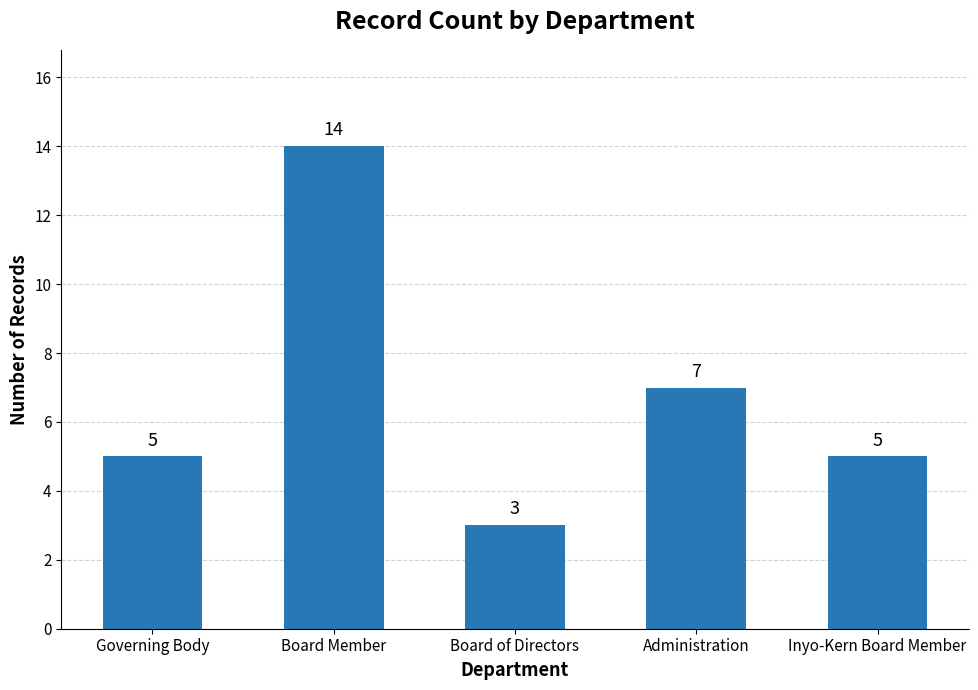

At which label is the value closest to 8?

Administration